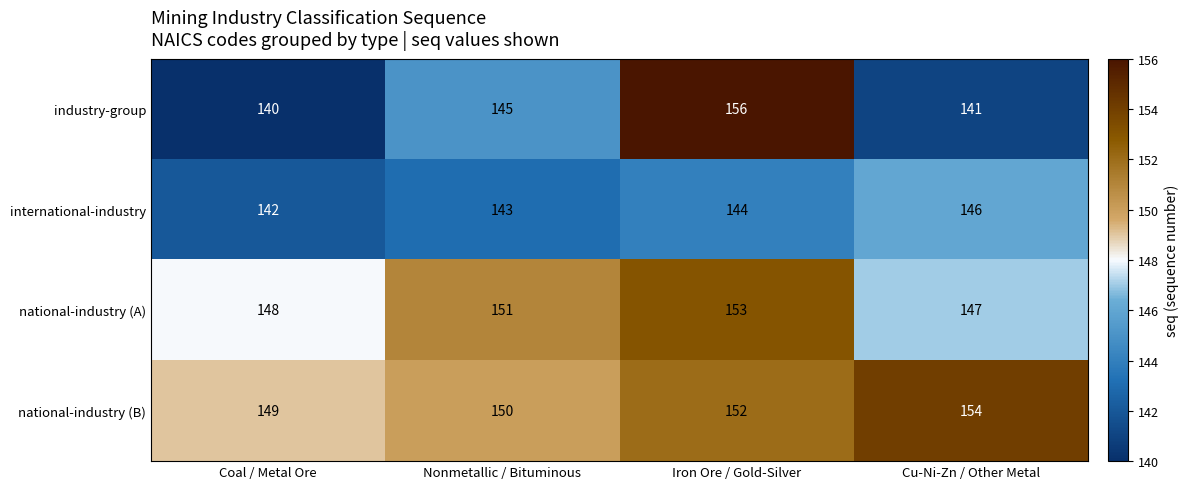

Between Nonmetallic / Bituminous and Iron Ore / Gold-Silver, which series saw the biggest shift?

industry-group